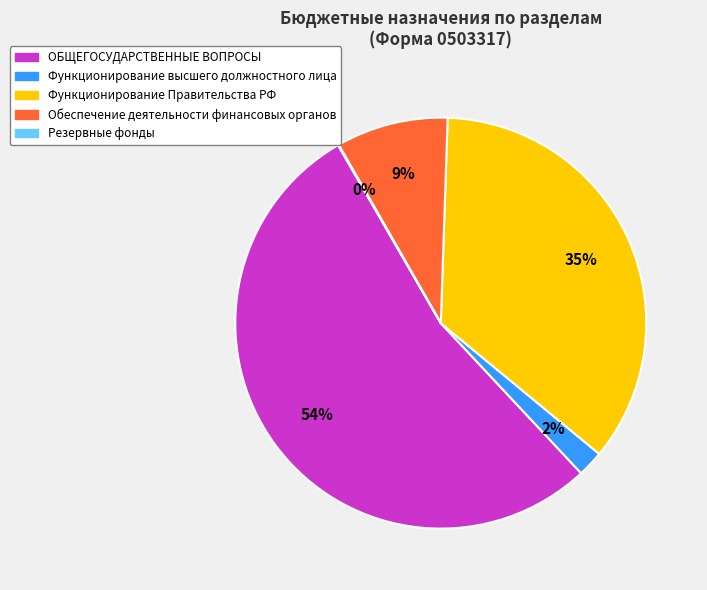

Is ОБЩЕГОСУДАРСТВЕННЫЕ ВОПРОСЫ the majority of the pie?

Yes